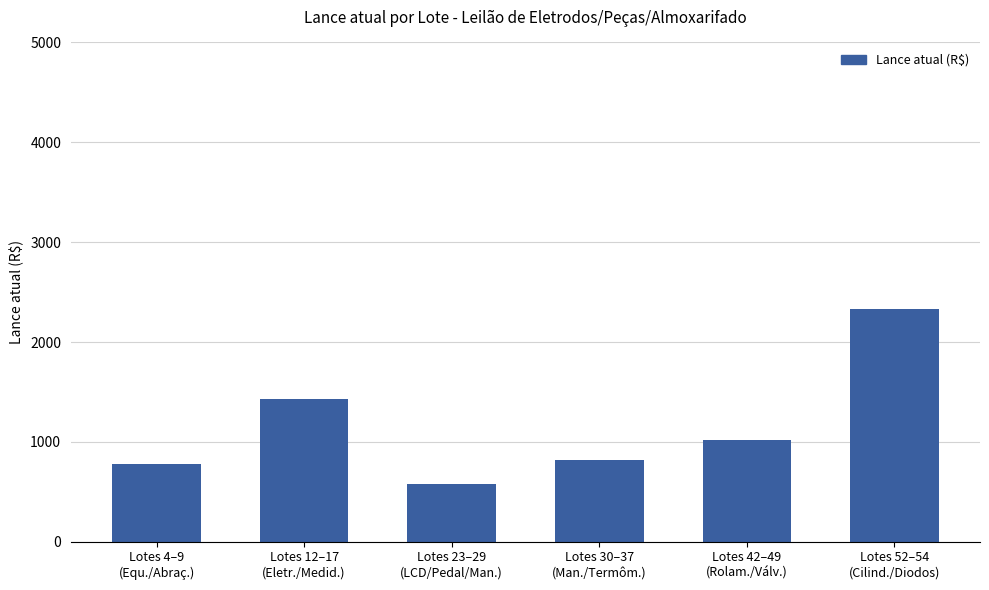

What is the greatest value displayed?

2333.3